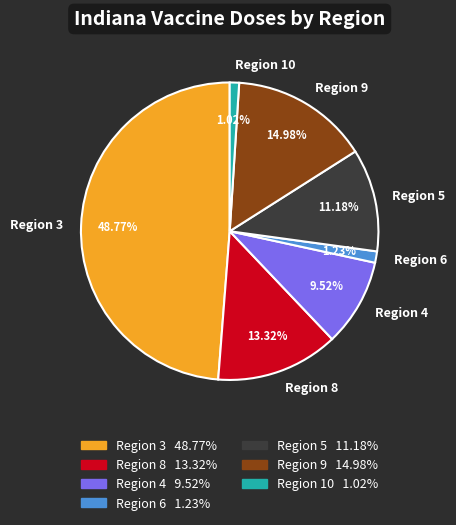

Between Region 10 and Region 4, which is larger?

Region 4